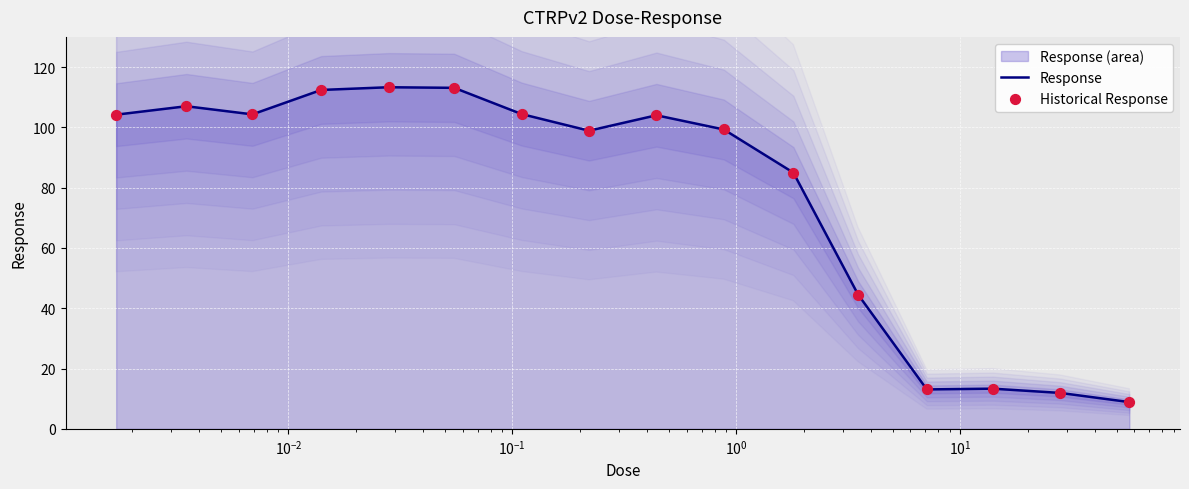

Which series has the largest total across all categories?

Response